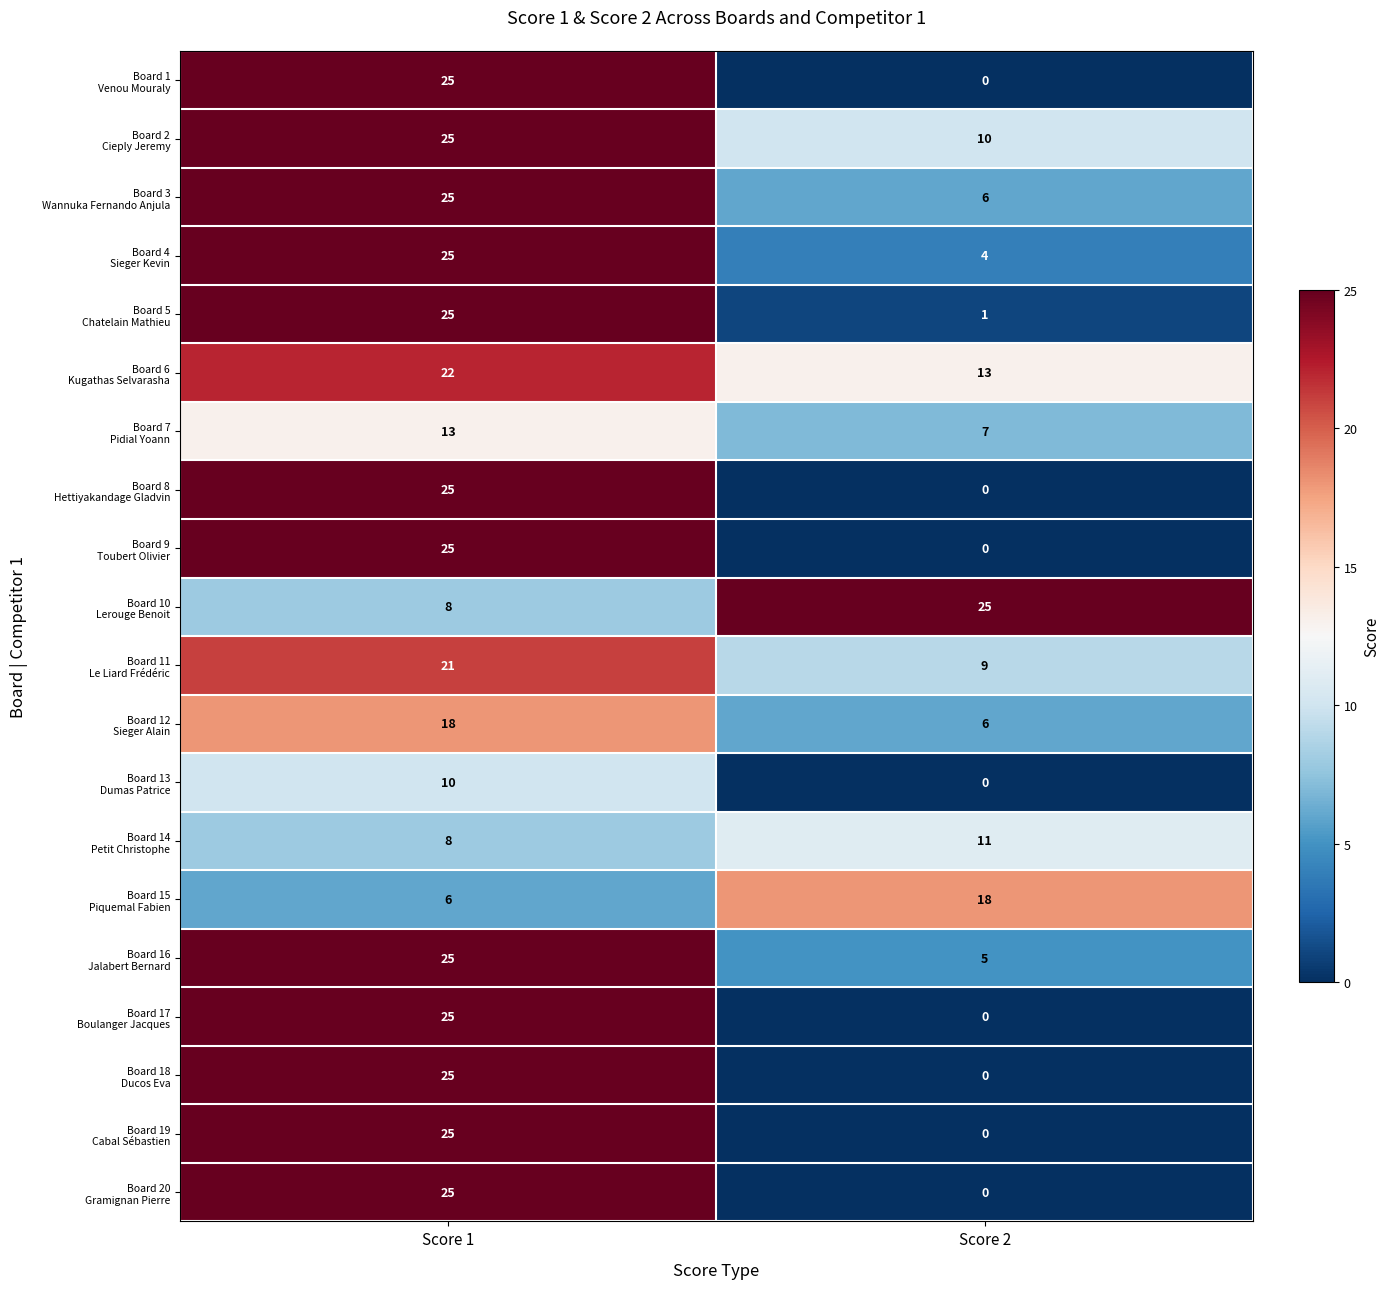

At which category is the sum across all series the highest?

Score 1